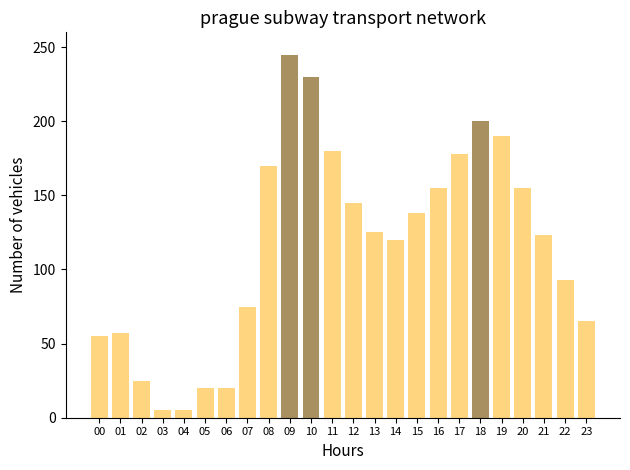

Reading left to right, transcribe all the data shown in this chart.

55	57	25	5	5	20	20	75	170	245	230	180	145	125	120	138	155	178	200	190	155	123	93	65